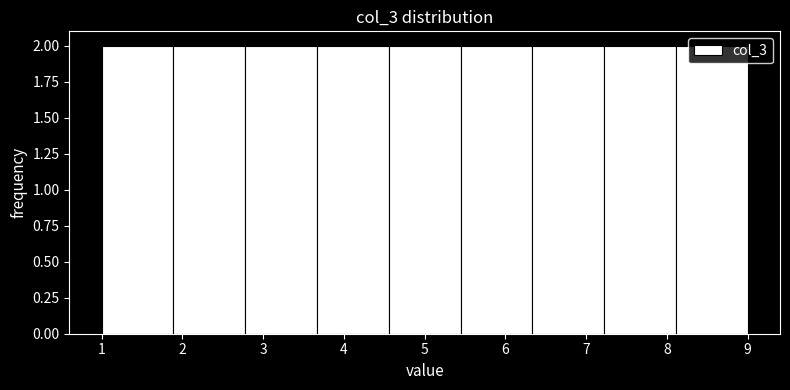

What is the height of the bar covering 2.8 to 3.7 on the x-axis? Neither the bar edges nor the heights are printed on the chart, so give them approximately, as read against the axes.

2